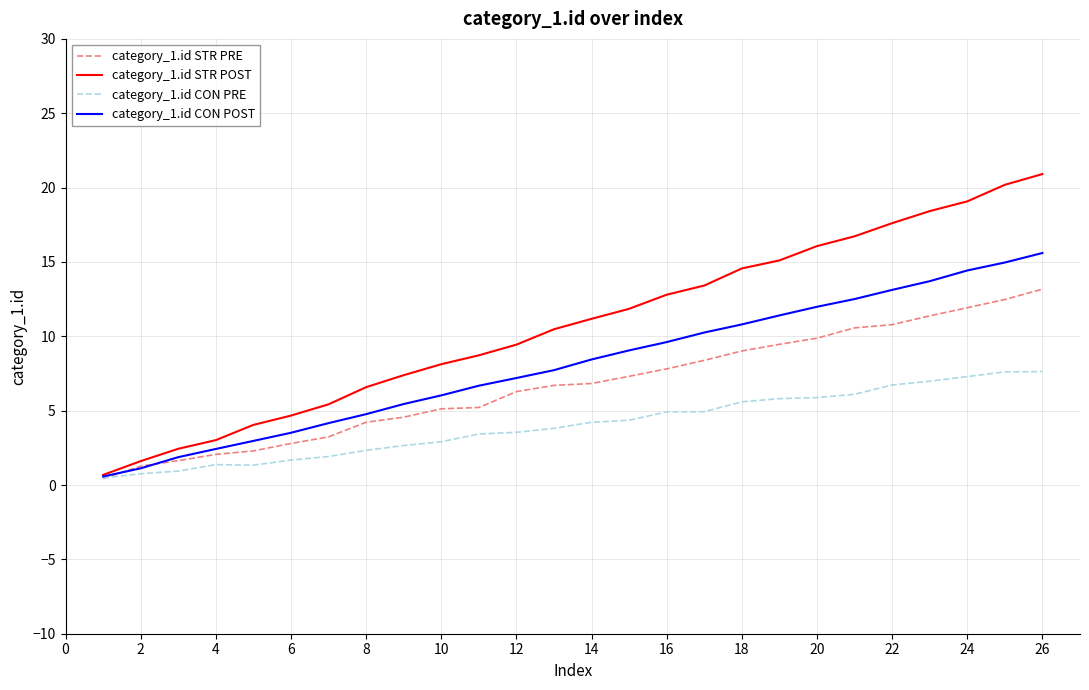

What are all the series names shown in the legend?

category_1.id STR PRE, category_1.id STR POST, category_1.id CON PRE, category_1.id CON POST